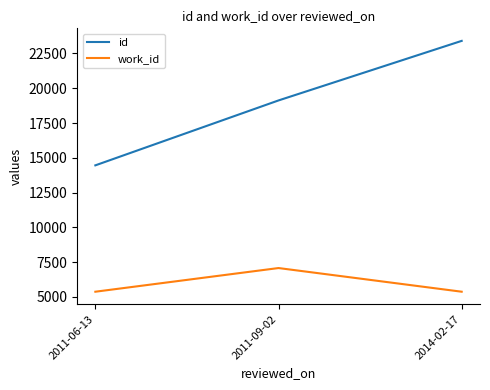

True or false: work_id has a value of 3275 at 2011-06-13.

False